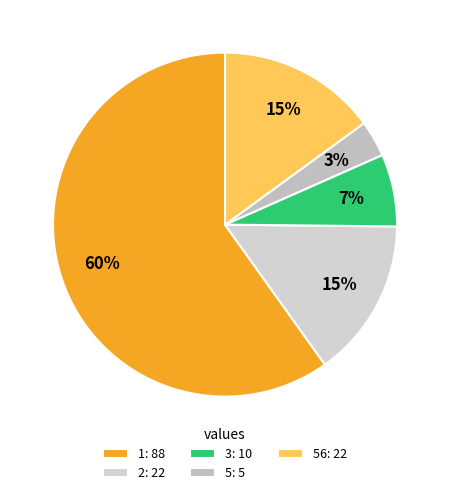

What is the smallest slice in the pie chart?

5: 5